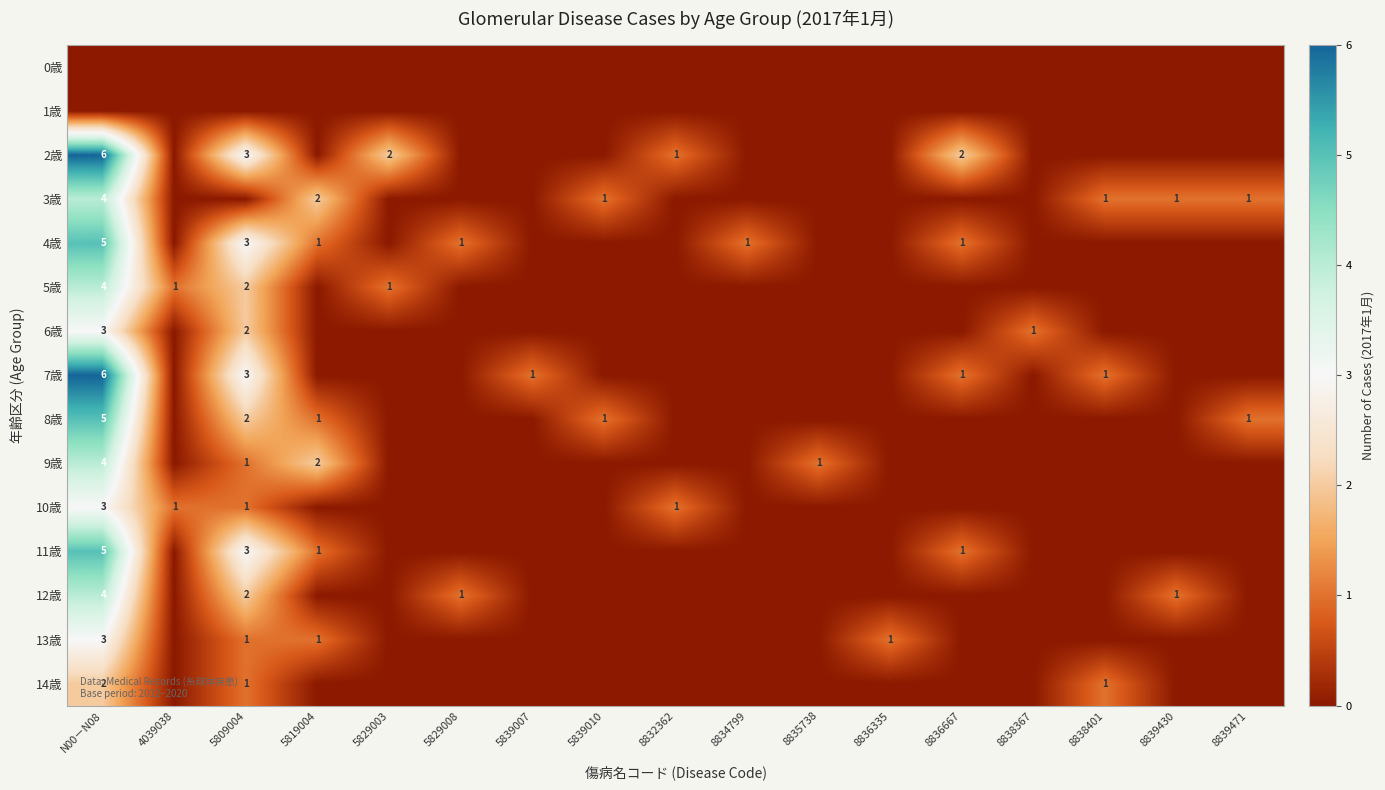

What is the sum of the 8歳 values at 8838367 and 5819004?

1